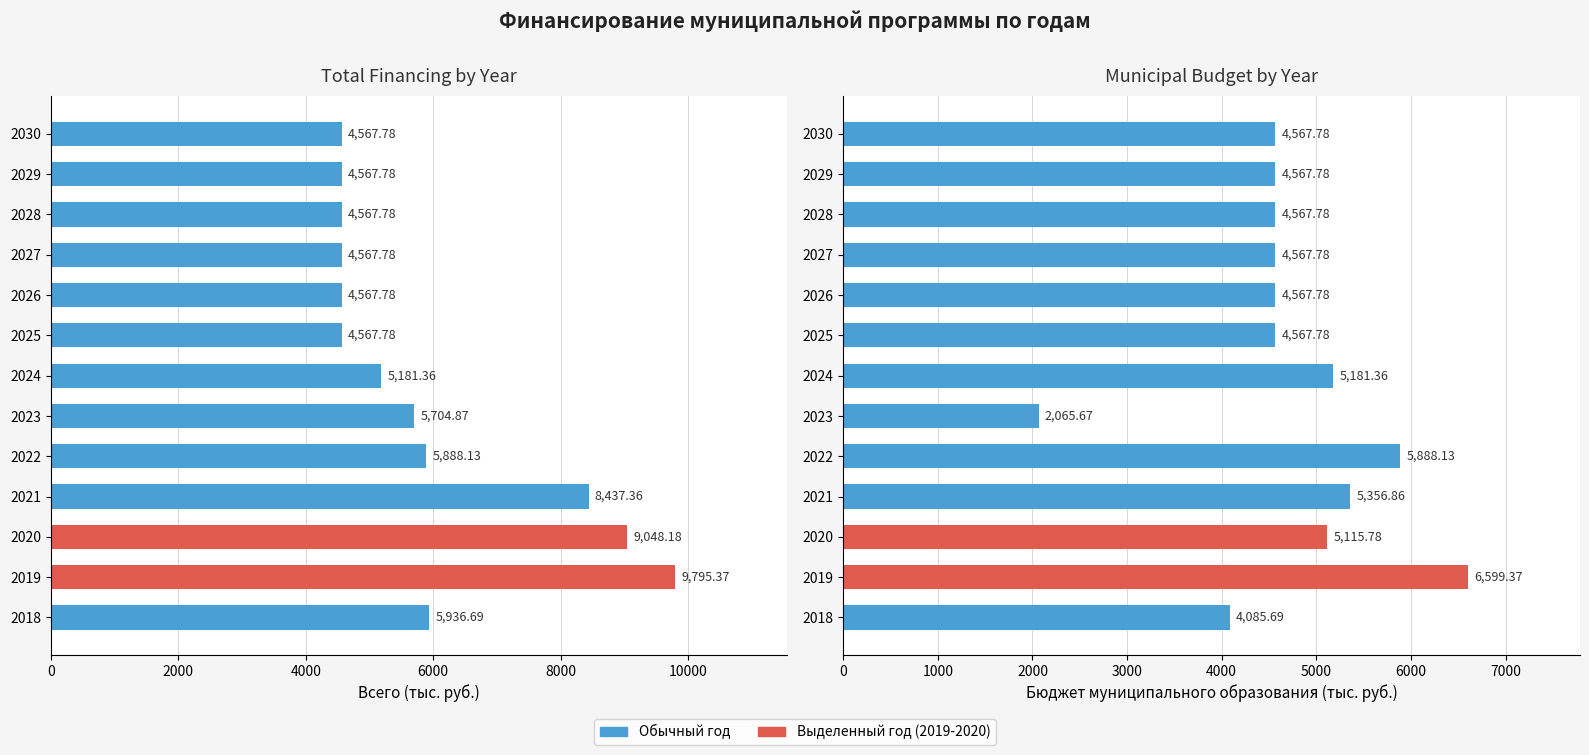

What position from the left is 0?

1